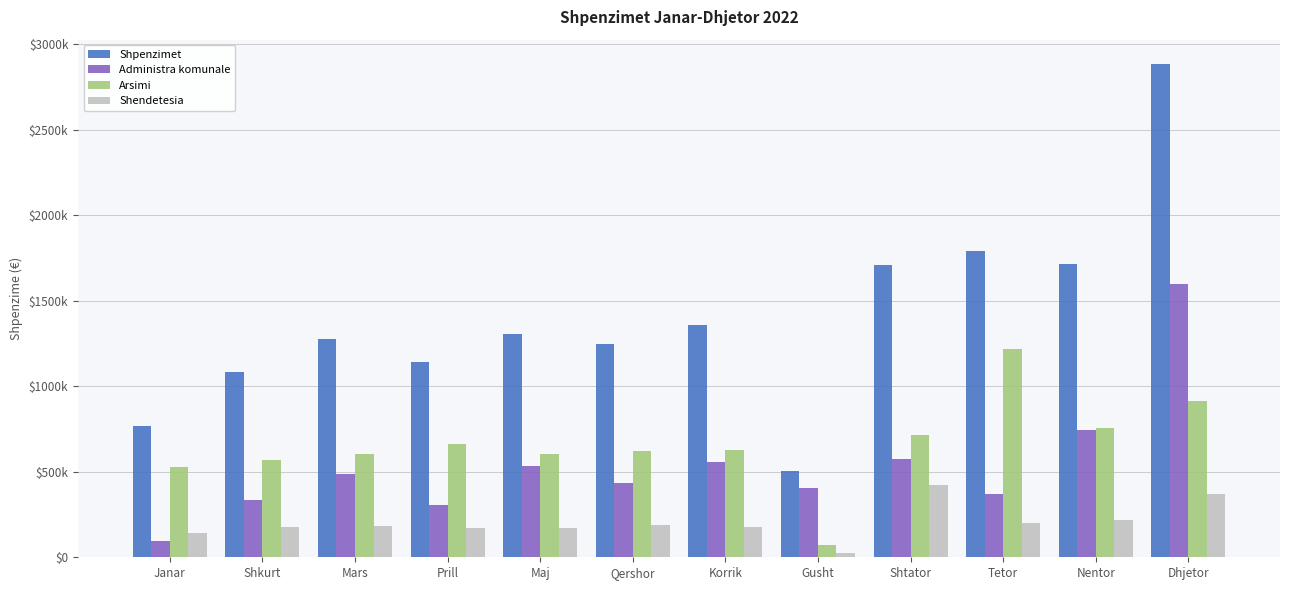

Reading right to left, list all the values displayed in this chart.

Shpenzimet: 2883462.5	1717792.8	1788586.5	1709972.9	504404.9	1359435.4	1246354.4	1305335.5	1139515.5	1274934.3	1082007.0	765926.1
Administra komunale: 1599287.6	742985.3	372127.4	572198.9	404863.8	556724.0	437244.5	531302.5	306955.7	484813.2	336495.1	95261.2
Arsimi: 913122.1	755168.7	1216651.6	713313.7	73648.6	627514.6	621551.2	601811.8	661658.1	606095.4	568019.3	527584.6
Shendetesia: 371052.8	219638.9	199807.6	424460.3	25892.5	175196.8	187558.8	172221.1	170901.7	184025.7	177492.6	143080.3